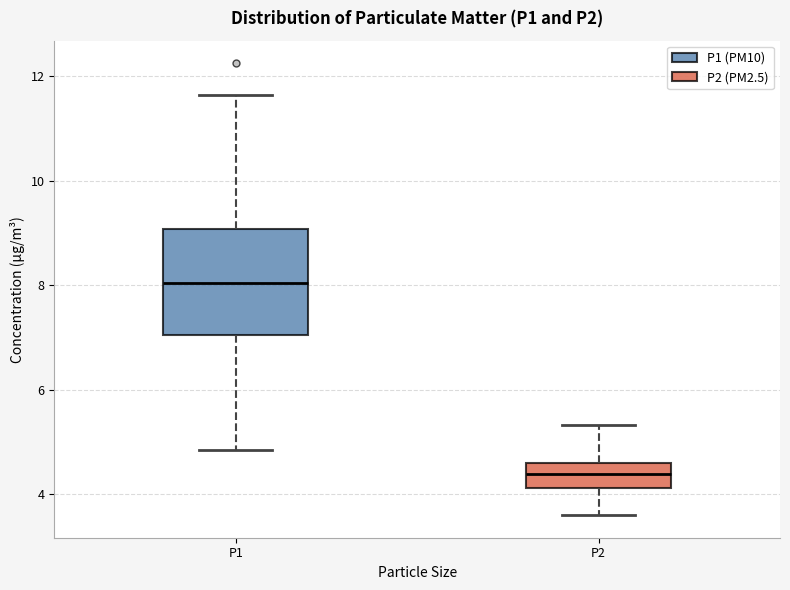

Which box is the tallest, from its lower edge to its upper edge?

P1